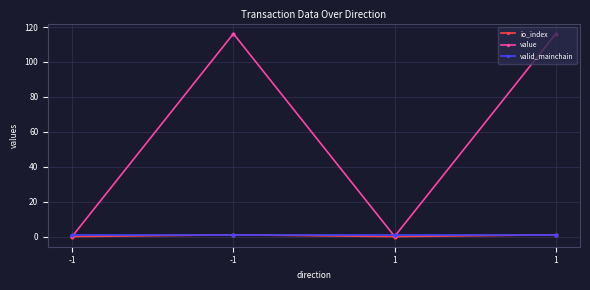

Reading left to right, list all the values displayed in this chart.

io_index: 0.0	1.0	0.0	1.0
value: 0.1	116.2	0.1	116.2
valid_mainchain: 1.0	1.0	1.0	1.0